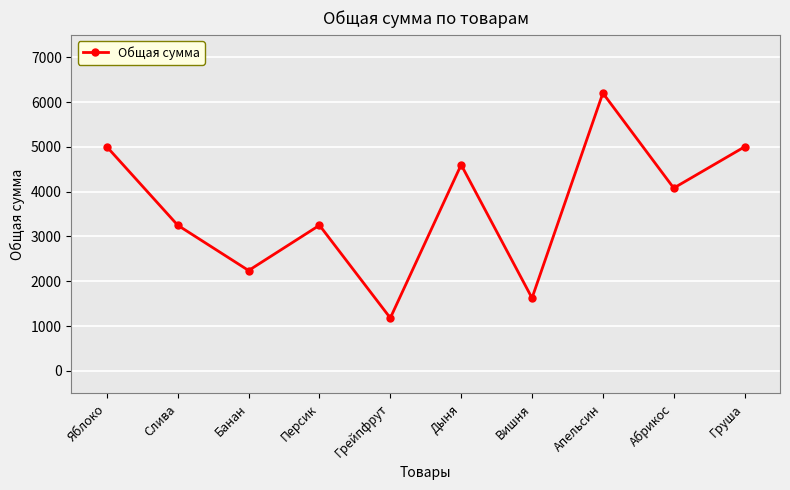

At which category does the chart reach its peak across all series?

Апельсин